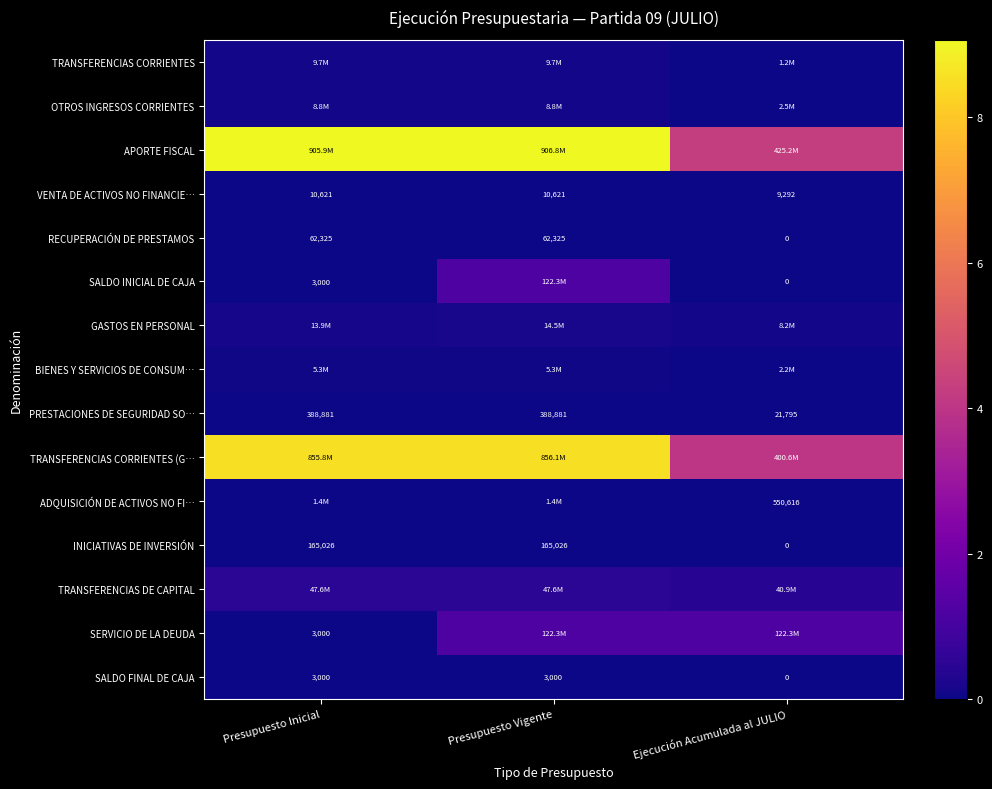

What is the maximum value shown in the chart?

906771082